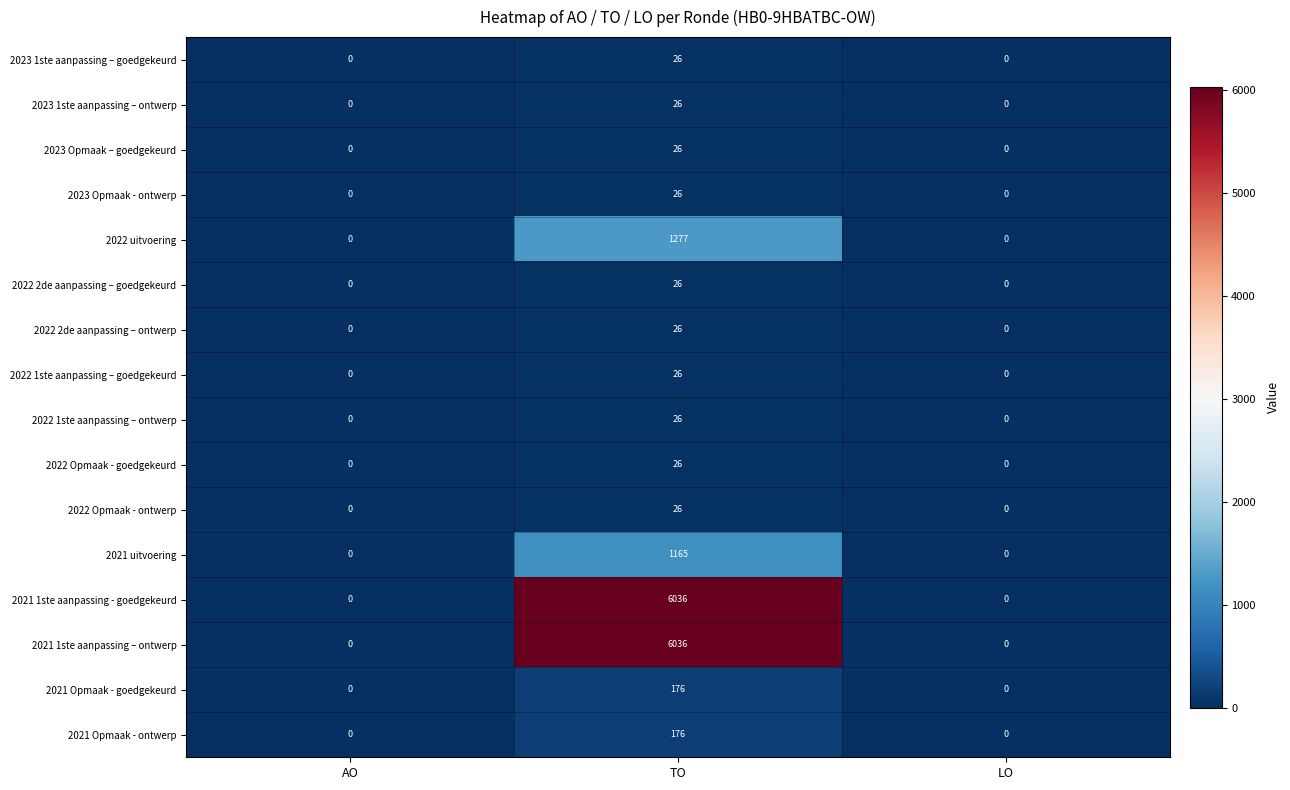

How many 2022 2de aanpassing – goedgekeurd values are between 0 and 26?

3